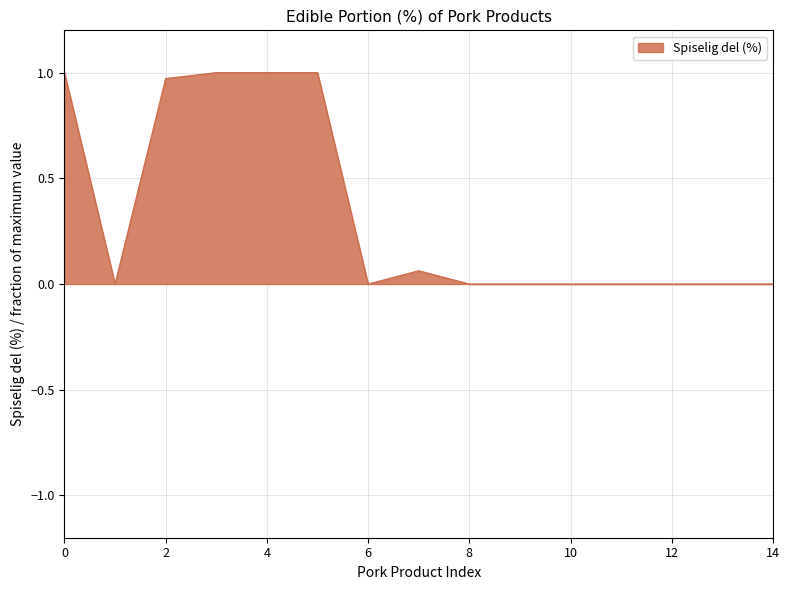

How many lines are shown in the chart?

1